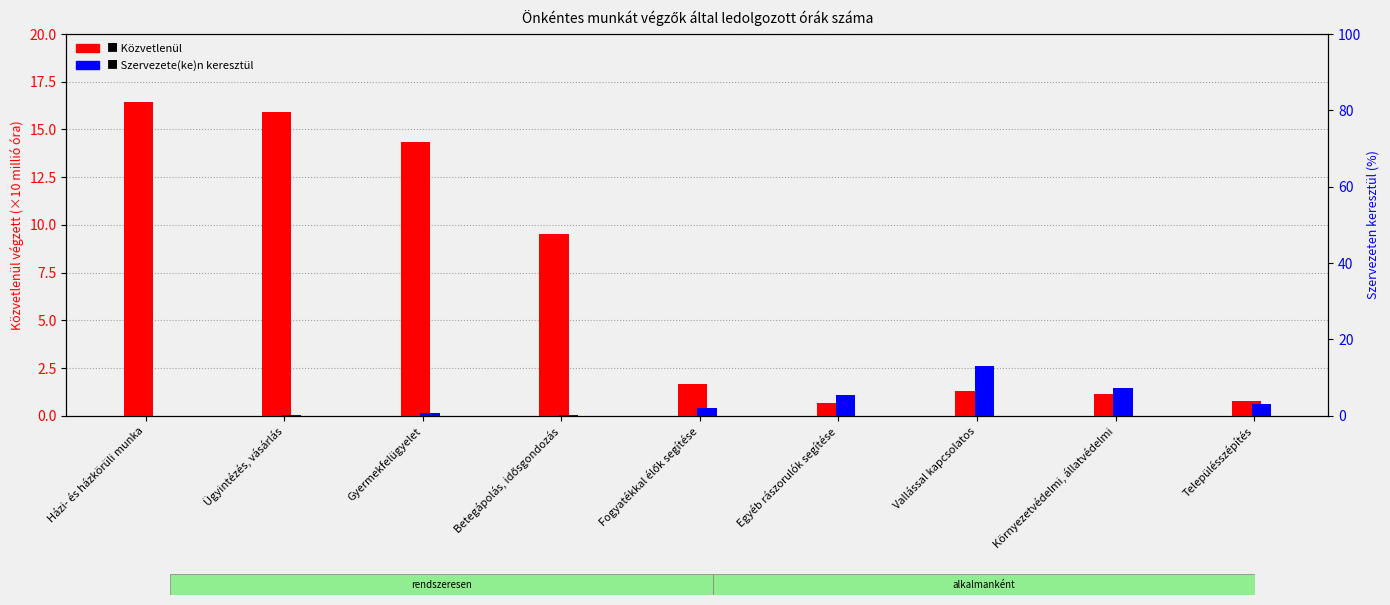

What is the highest value of the Szervezete(ke)n keresztül series?

13.1